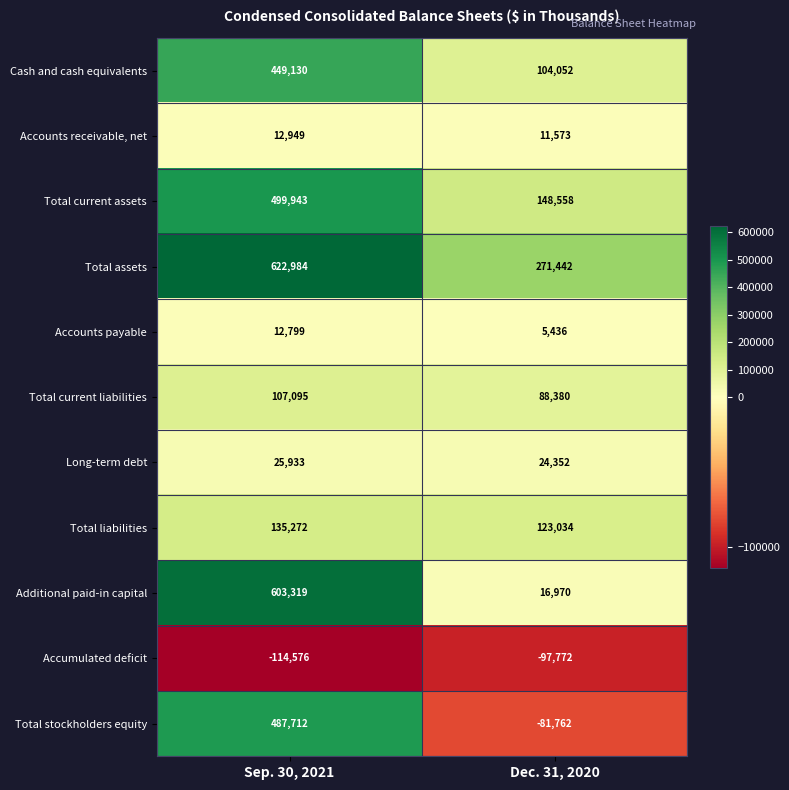

Which series changed the most between Sep. 30, 2021 and Dec. 31, 2020?

Additional paid-in capital